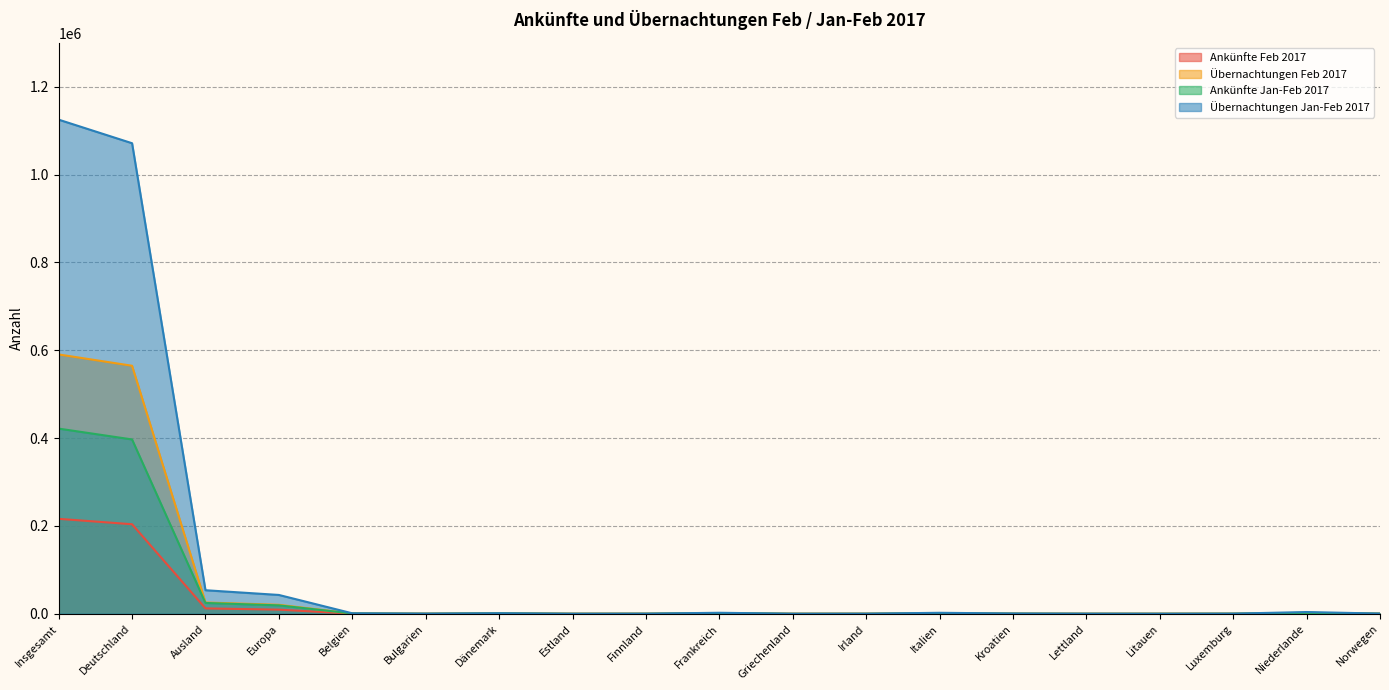

What is the difference between the second highest and minimum values in the Übernachtungen Jan-Feb 2017 series?

1071161